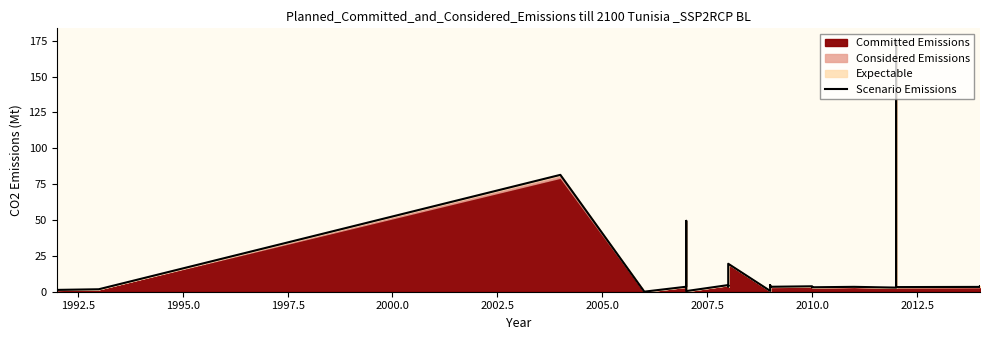

The chart shows a value of 2.3 at 2002.5. True or false?

False